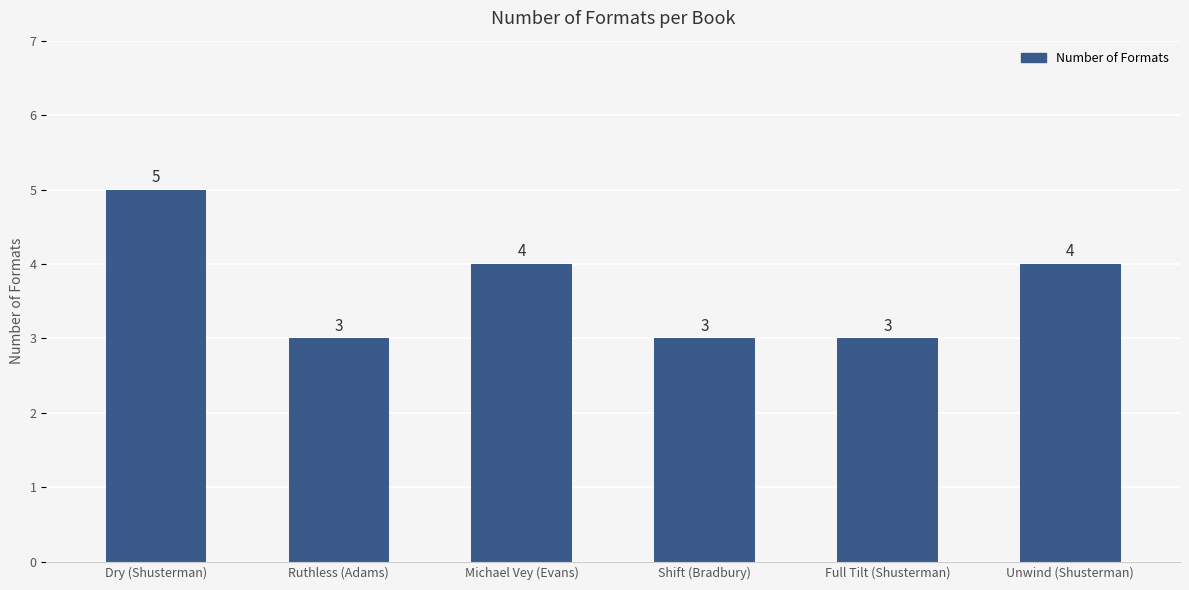

How many distinct data groups are displayed?

1